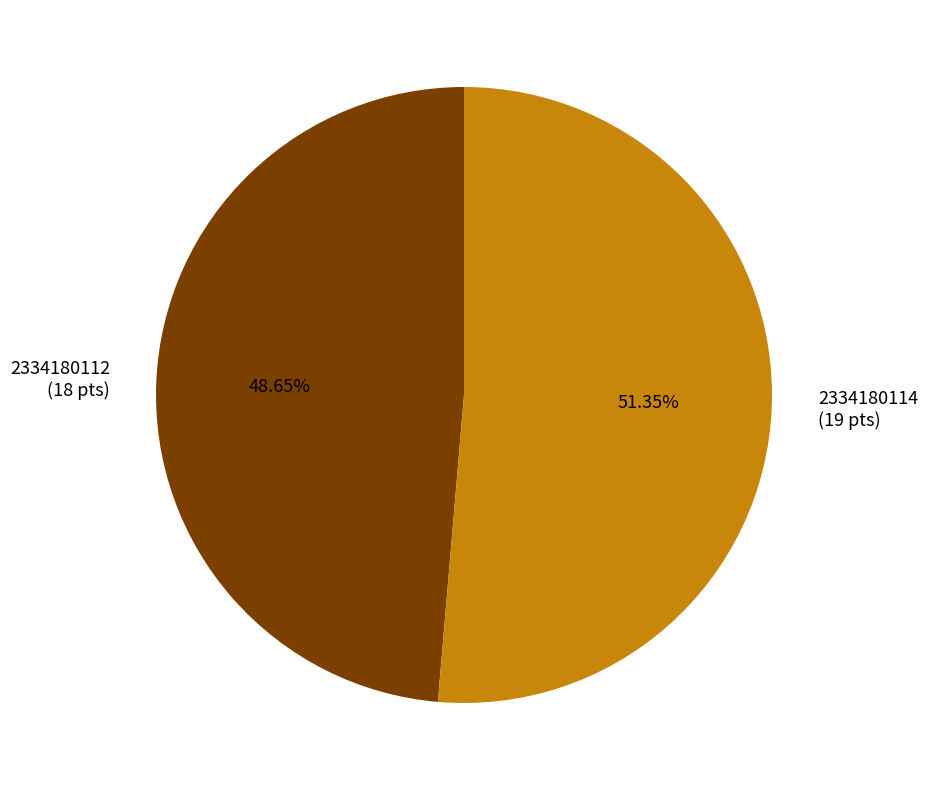

Combined, do 2334180114 and 2334180112 account for over 50%?

Yes